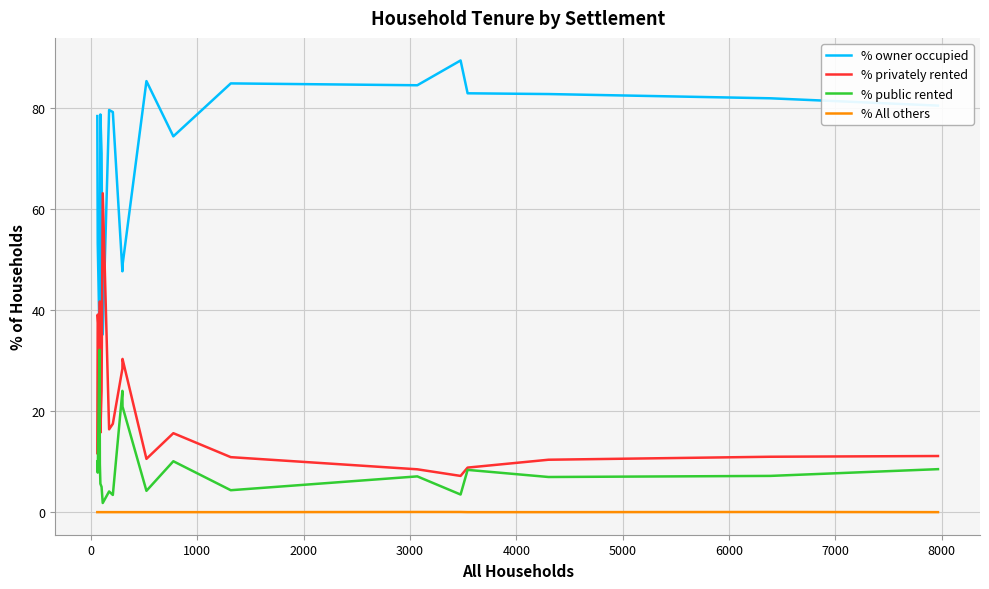

Rank the series by their maximum value, from lowest to highest.

% All others, % public rented, % privately rented, % owner occupied